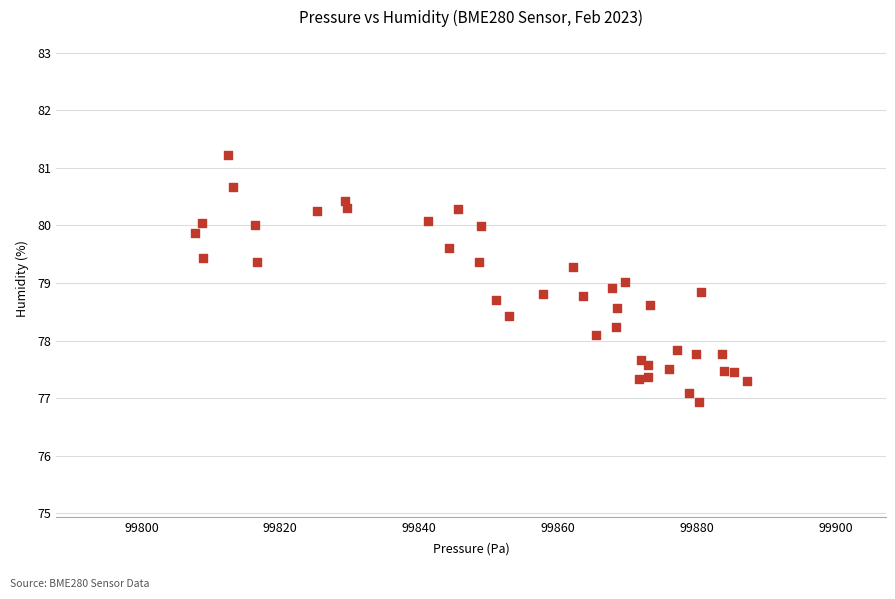

What is the range of Y values (max minus min)?

4.3